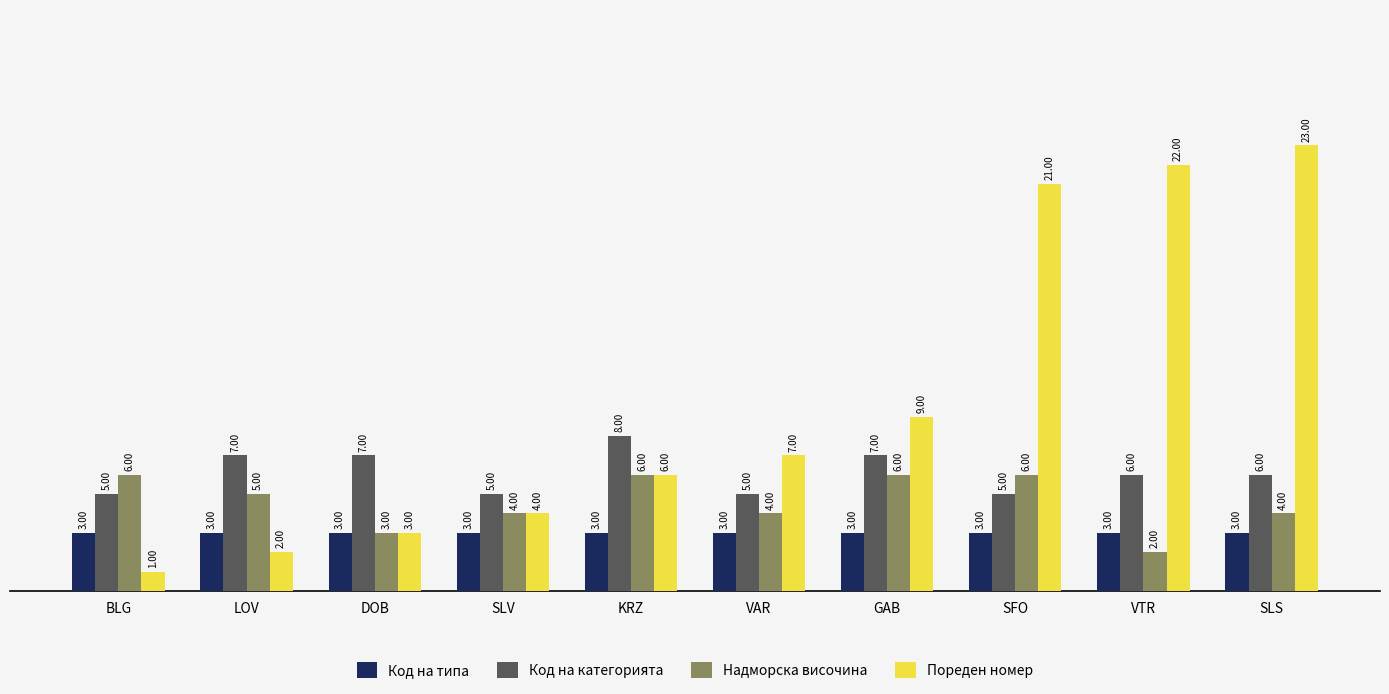

How many data points does each series have?

10